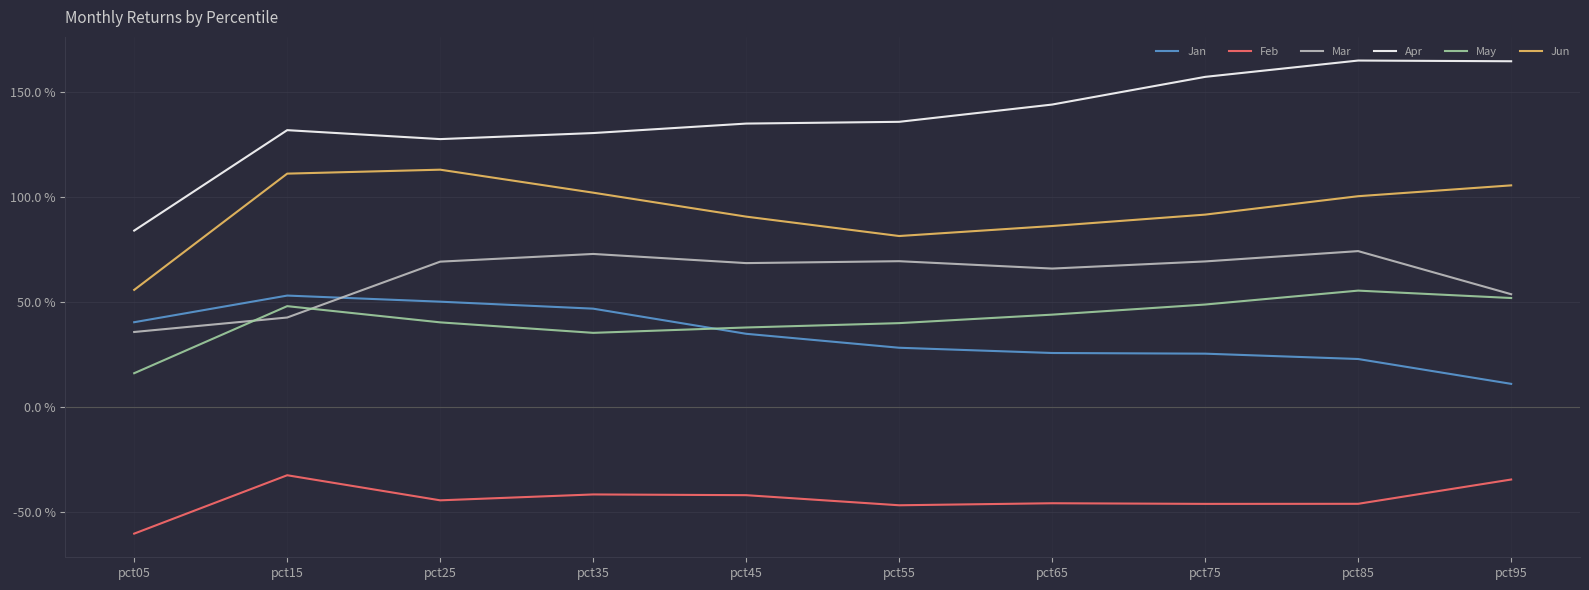

Where does the Jun series first go above 1?

pct15